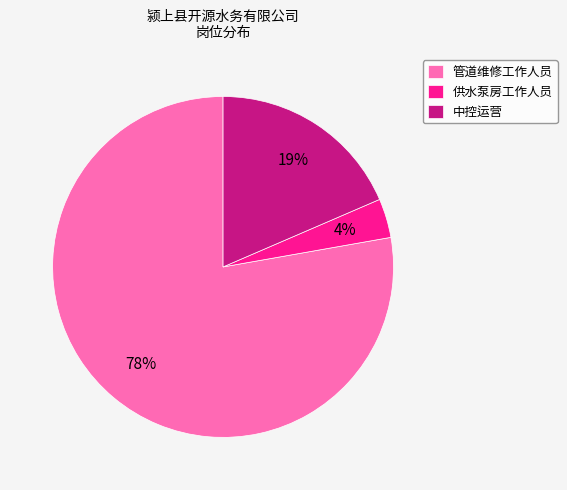

Which category has the biggest portion of the pie?

管道维修工作人员